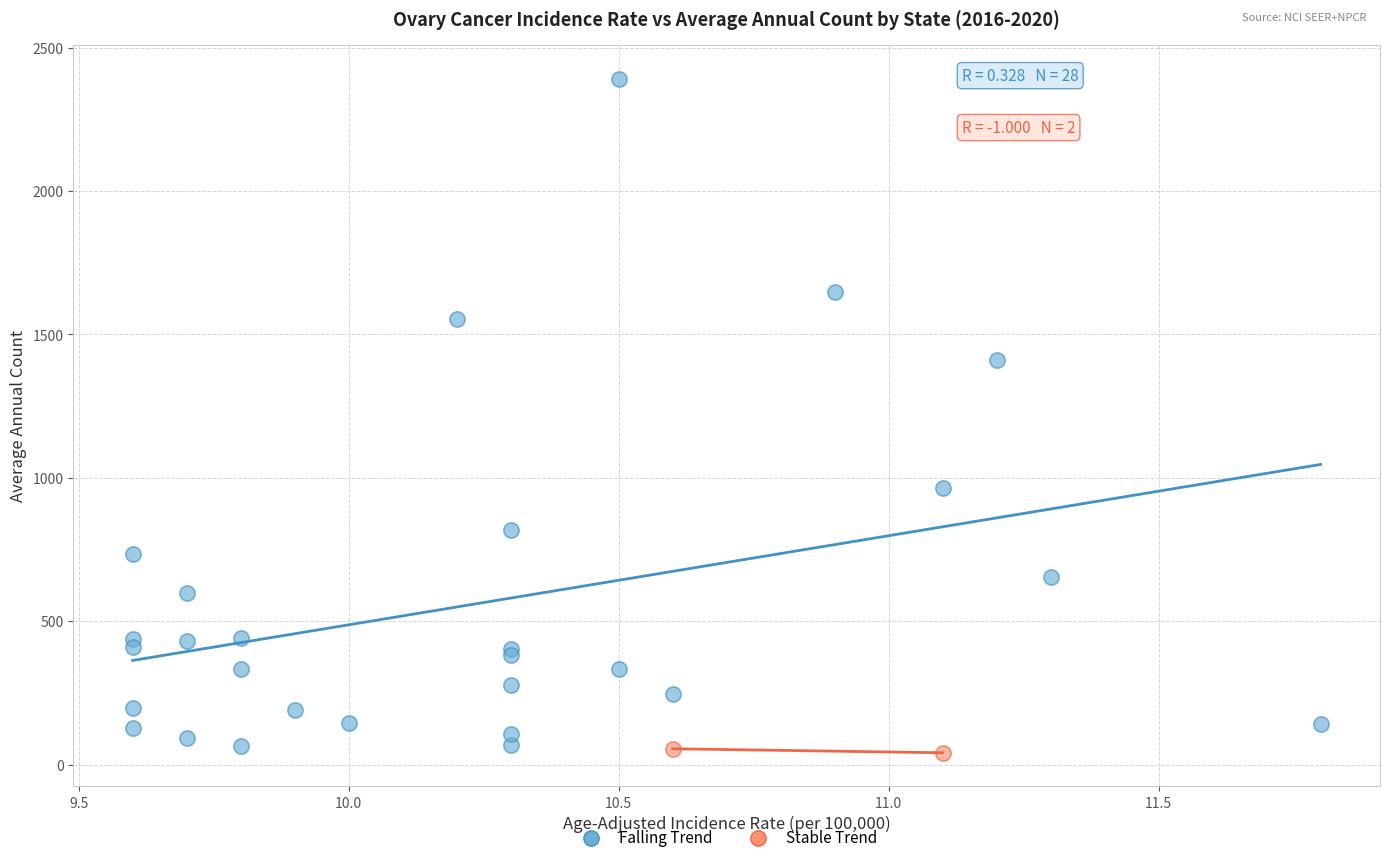

Which series has the widest spread of Y values?

Falling Trend